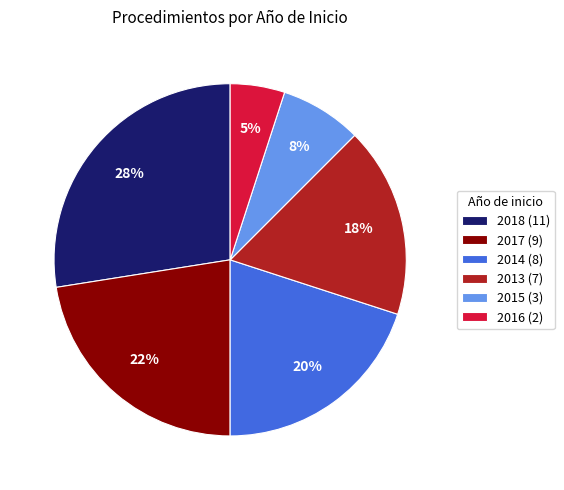

Rank the categories by value from lowest to highest.

2016, 2015, 2013, 2014, 2017, 2018